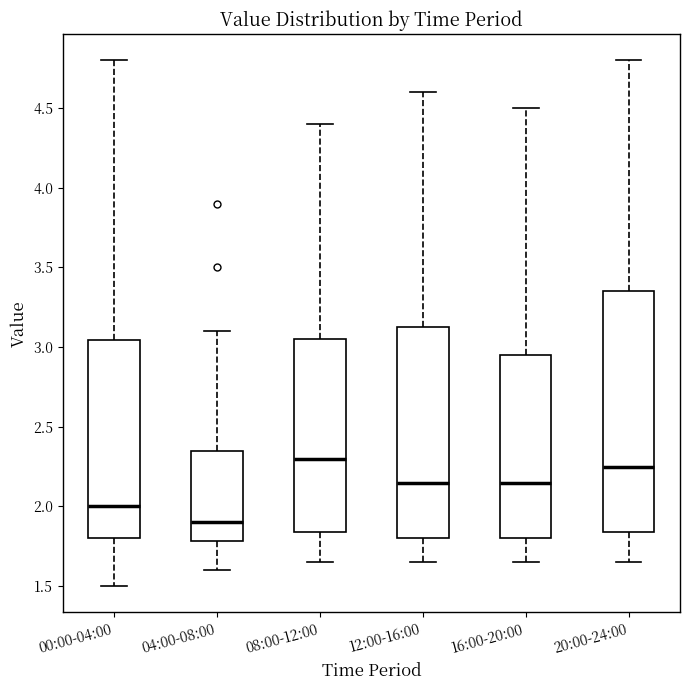

Reading left to right, read every box against the y-axis: the position of its median line, the range the box covers, and the ends of its whiskers. The values are not printed on the chart, so give them approximately, as read against the axis.

00:00-04:00: median 2.00, box 1.80 to 3.05, whiskers 1.50 to 4.80
04:00-08:00: median 1.90, box 1.80 to 2.35, whiskers 1.60 to 3.10
08:00-12:00: median 2.30, box 1.85 to 3.05, whiskers 1.65 to 4.40
12:00-16:00: median 2.15, box 1.80 to 3.15, whiskers 1.65 to 4.60
16:00-20:00: median 2.15, box 1.80 to 2.95, whiskers 1.65 to 4.50
20:00-24:00: median 2.25, box 1.85 to 3.35, whiskers 1.65 to 4.80